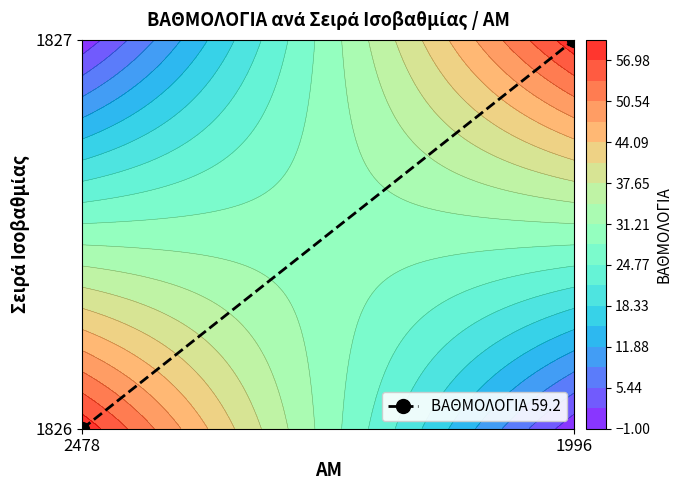

Rank the categories by value from lowest to highest.

2478, 1996